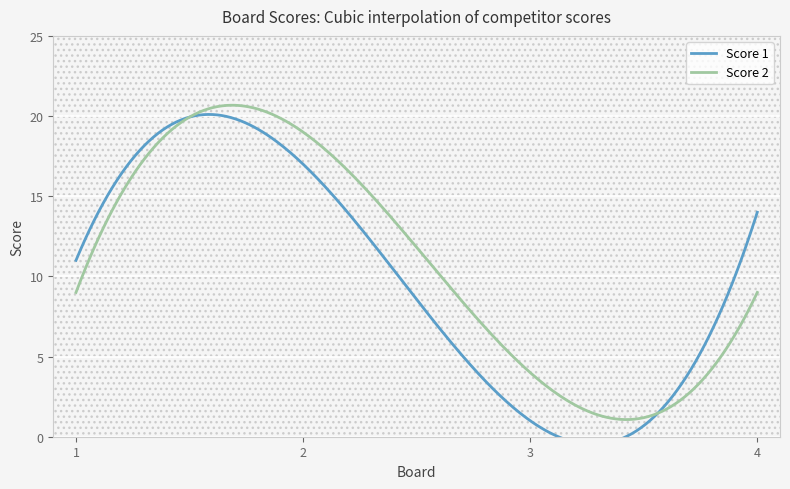

At how many categories does at least one series exceed 18?

1